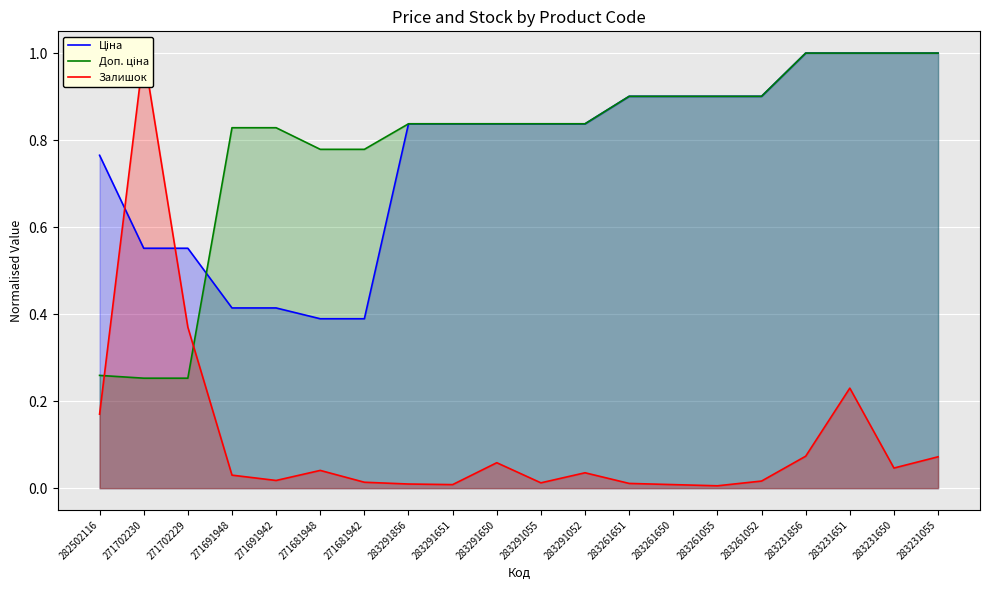

Rank the series at 283231055 from highest to lowest value.

Ціна, Доп. ціна, Залишок